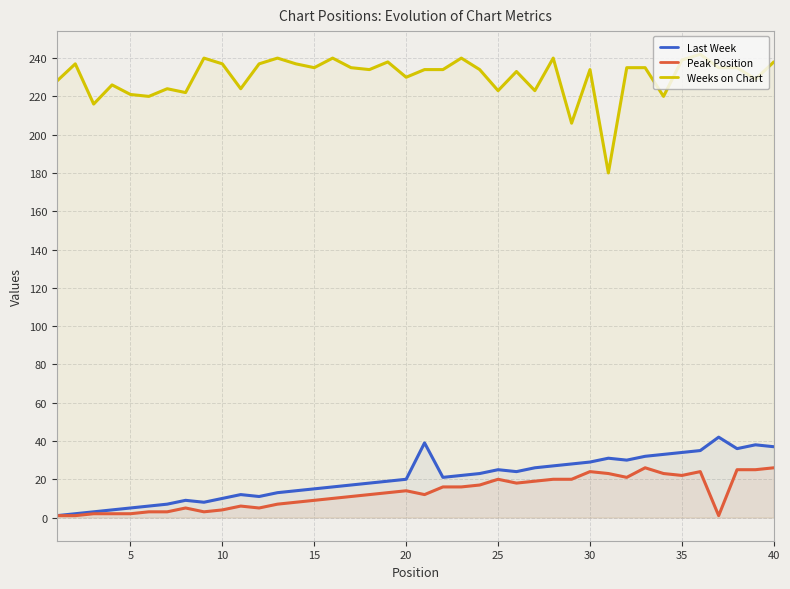

Which series has the largest total across all categories?

Weeks on Chart